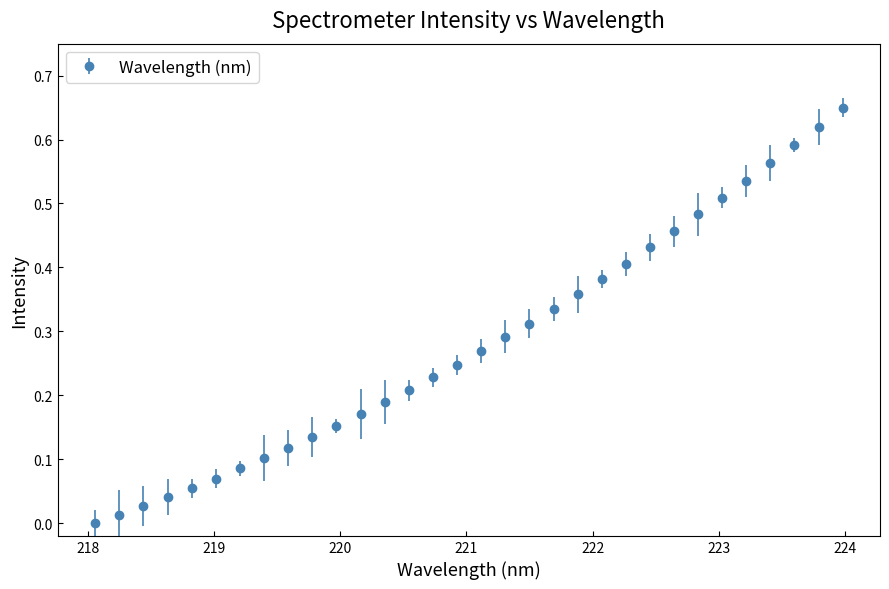

True or false: there are more than 2 points higher than both neighbors.

False